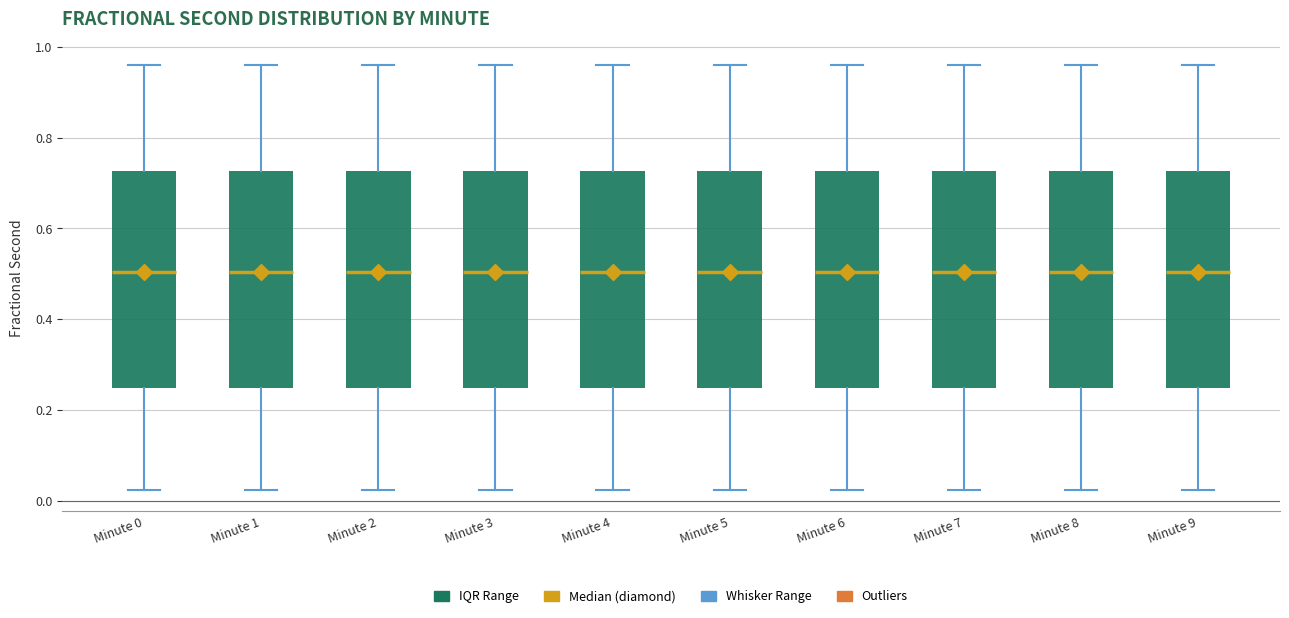

Reading left to right, read every box against the y-axis: the position of its median line, the range the box covers, and the ends of its whiskers. The values are not printed on the chart, so give them approximately, as read against the axis.

Minute 0: median 0.50, box 0.24 to 0.72, whiskers 0.02 to 0.96
Minute 1: median 0.50, box 0.24 to 0.72, whiskers 0.02 to 0.96
Minute 2: median 0.50, box 0.24 to 0.72, whiskers 0.02 to 0.96
Minute 3: median 0.50, box 0.24 to 0.72, whiskers 0.02 to 0.96
Minute 4: median 0.50, box 0.24 to 0.72, whiskers 0.02 to 0.96
Minute 5: median 0.50, box 0.24 to 0.72, whiskers 0.02 to 0.96
Minute 6: median 0.50, box 0.24 to 0.72, whiskers 0.02 to 0.96
Minute 7: median 0.50, box 0.24 to 0.72, whiskers 0.02 to 0.96
Minute 8: median 0.50, box 0.24 to 0.72, whiskers 0.02 to 0.96
Minute 9: median 0.50, box 0.24 to 0.72, whiskers 0.02 to 0.96